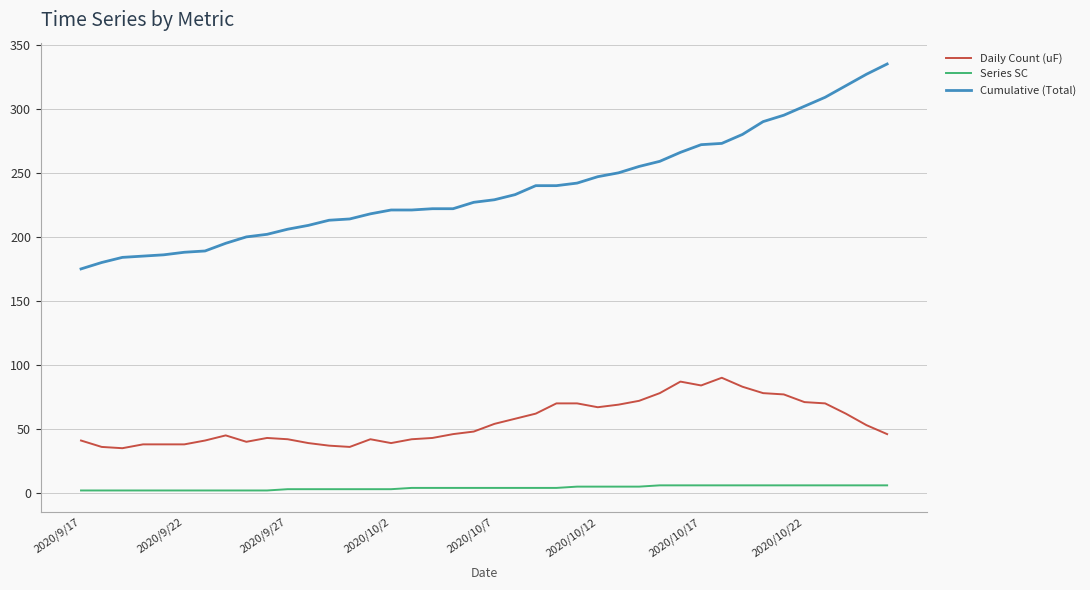

What is the average value of the Daily Count (uF) series?

55